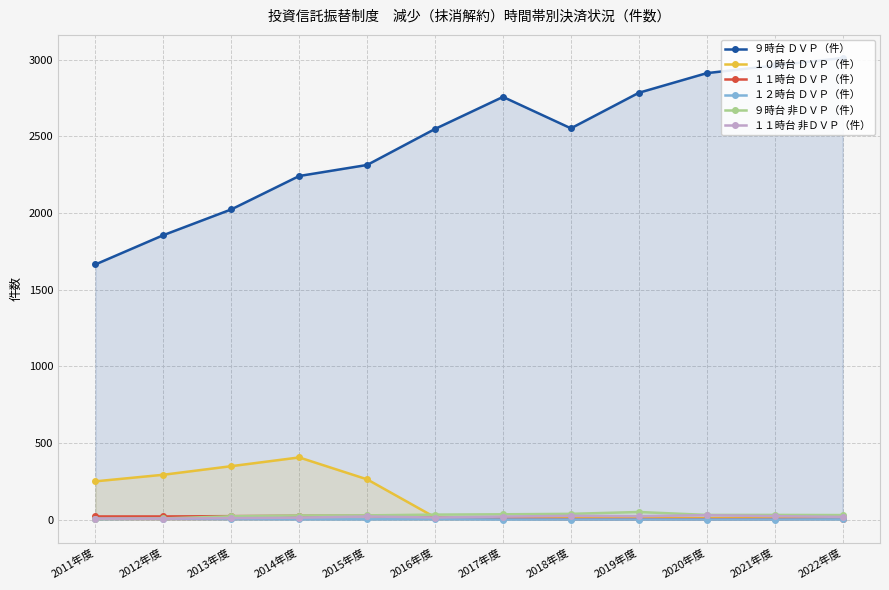

What is the difference between the ９時台 非ＤＶＰ（件） values at 2011年度 and 2013年度?

17